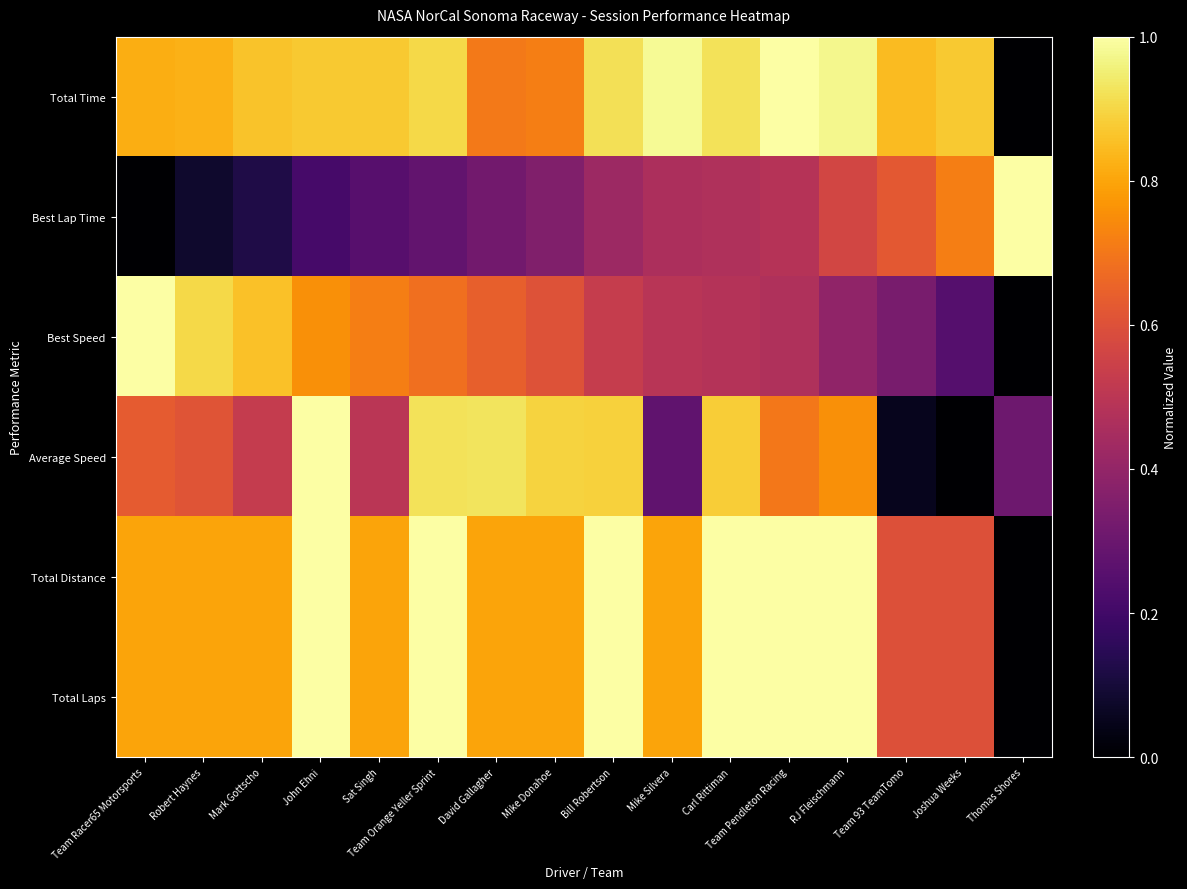

Between Robert Haynes and David Gallagher, which is larger?

Robert Haynes